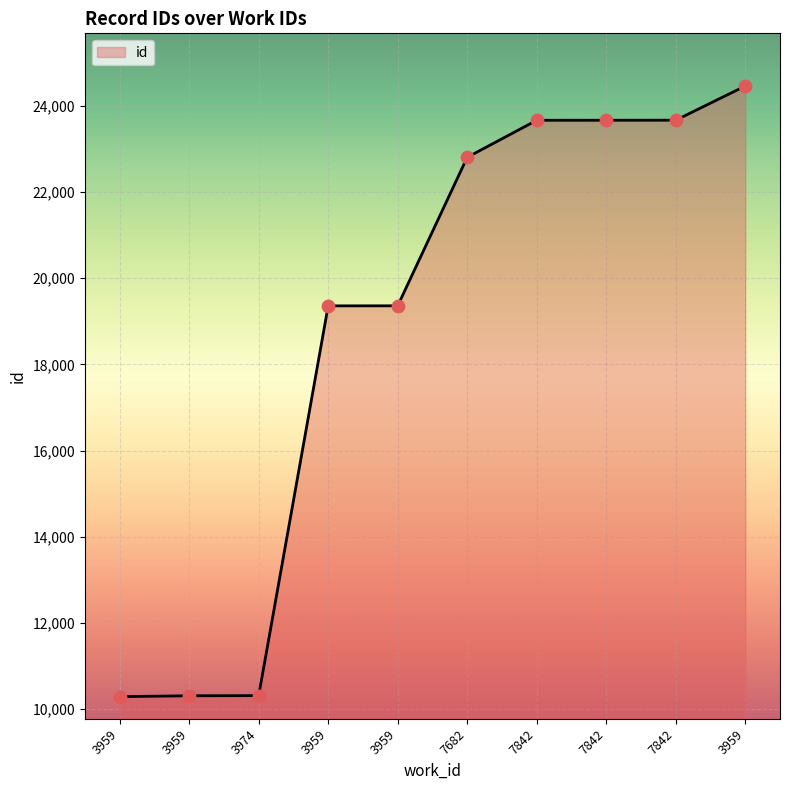

Between 3959 and 7682, which is larger?

7682